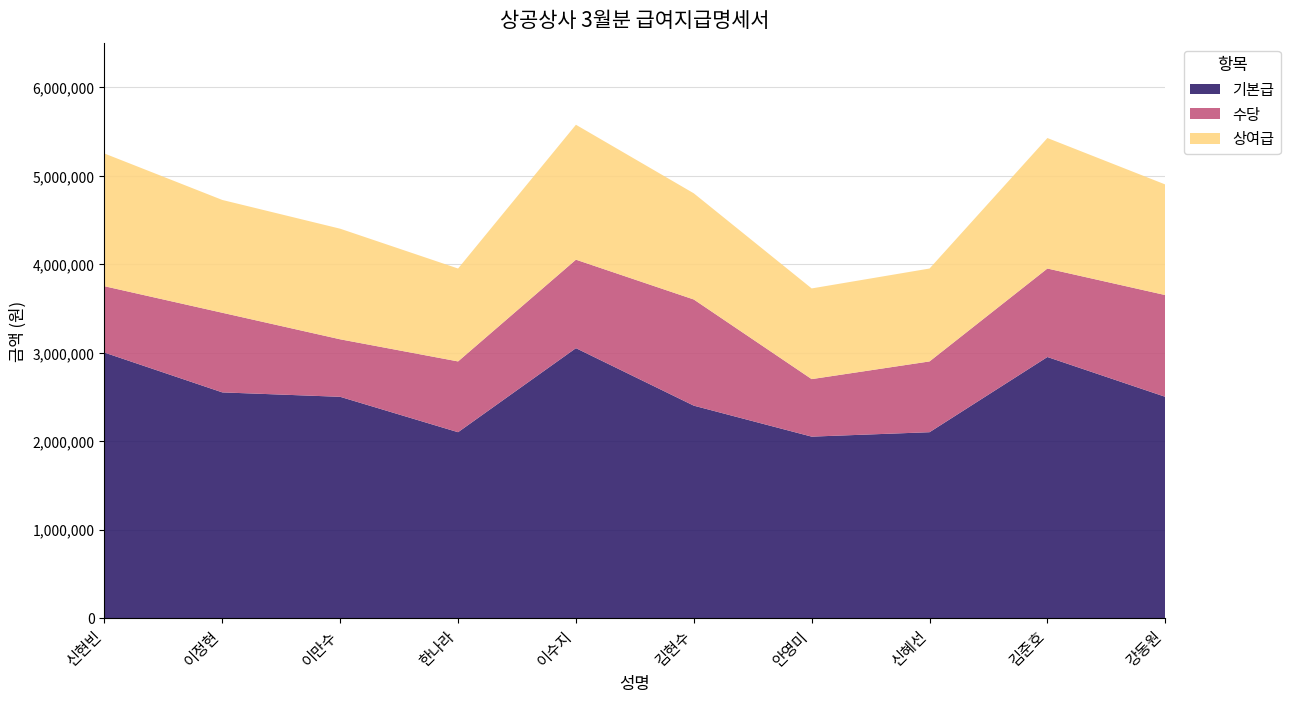

Is it true that 기본급 equals 2500000 at 강동원?

True